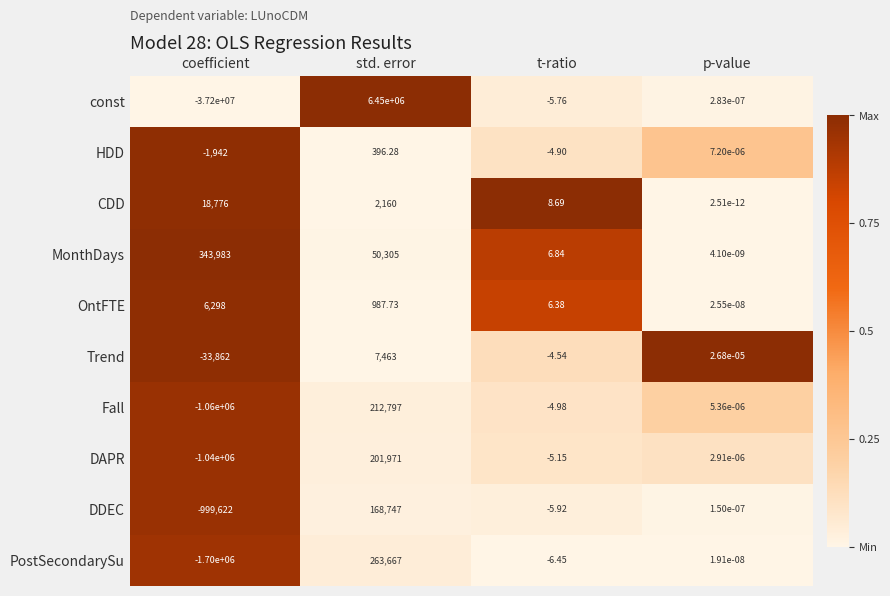

How many categories are shown in the chart?

4